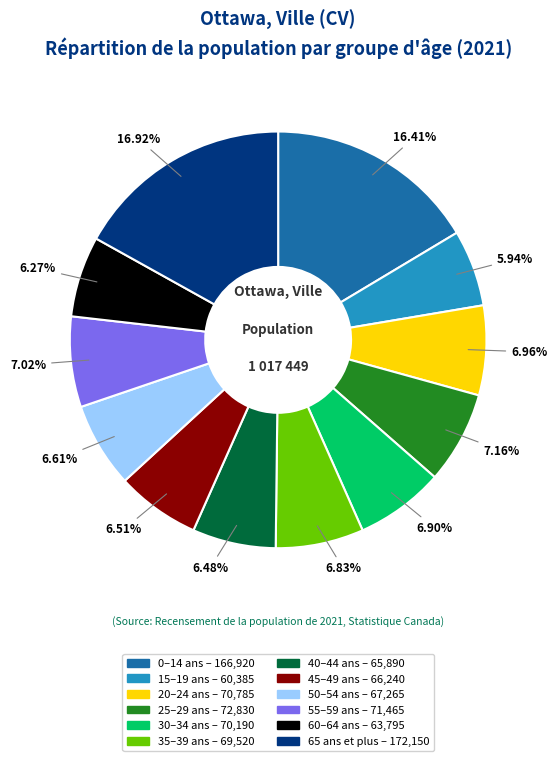

To the nearest percent, what is the difference between the largest and smallest slice percentages?

11%